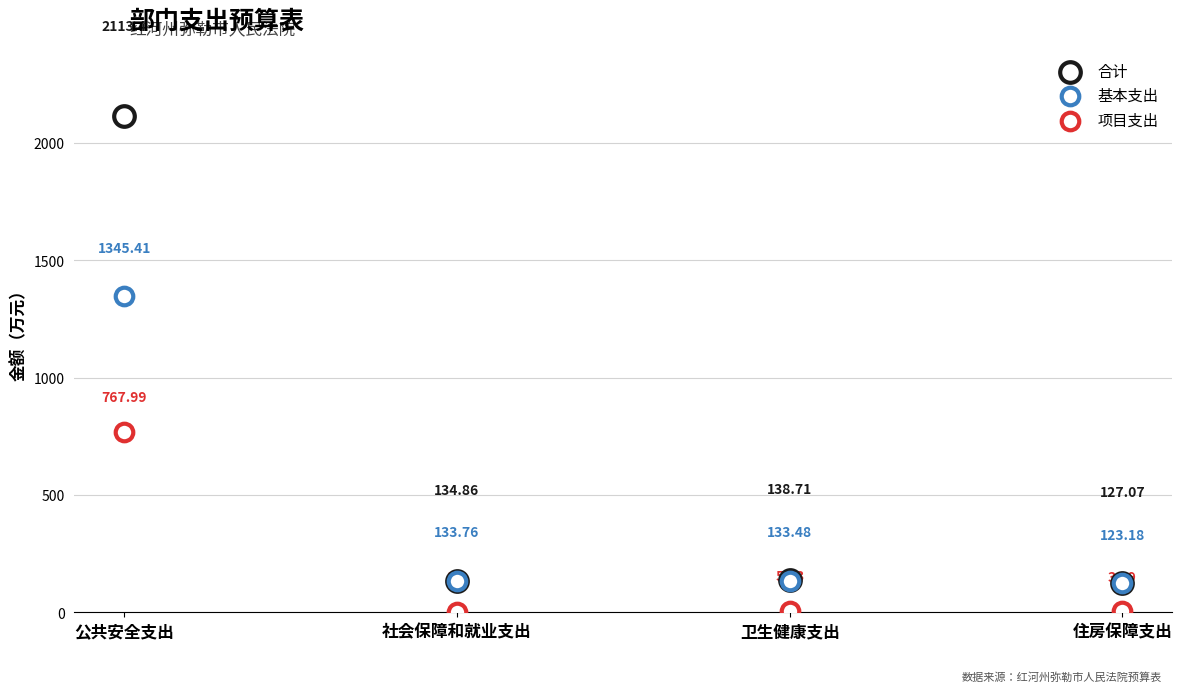

Which series contains the highest Y value?

合计